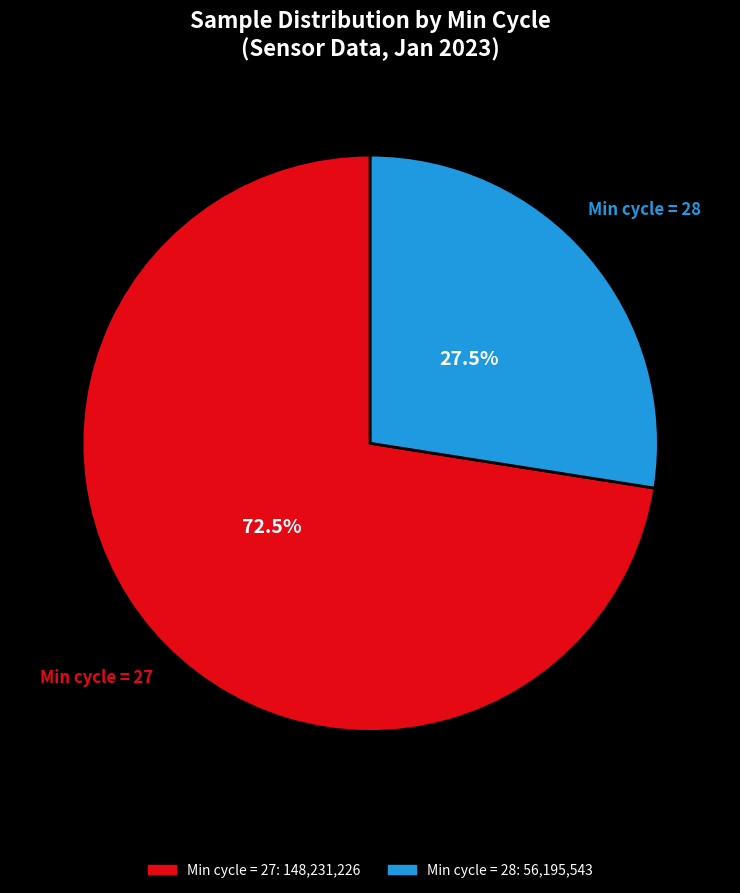

Does any single category account for the majority?

Yes